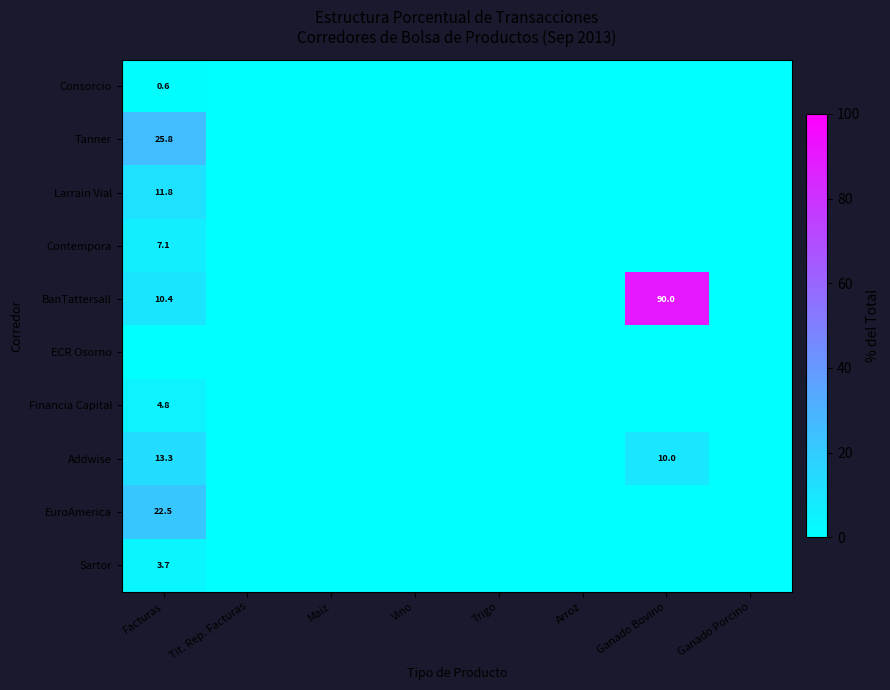

True or false: Consorcio has a value of 0.6 at Facturas.

True